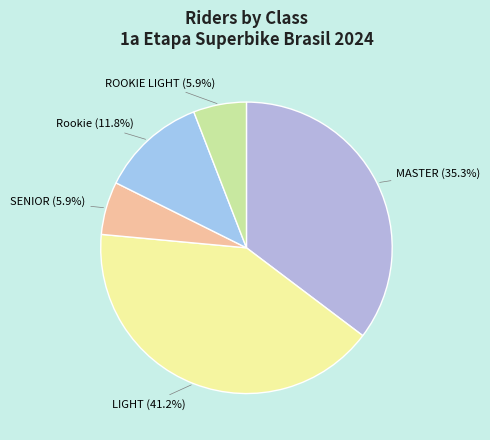

Is it true that MASTER is 46% of the pie?

False